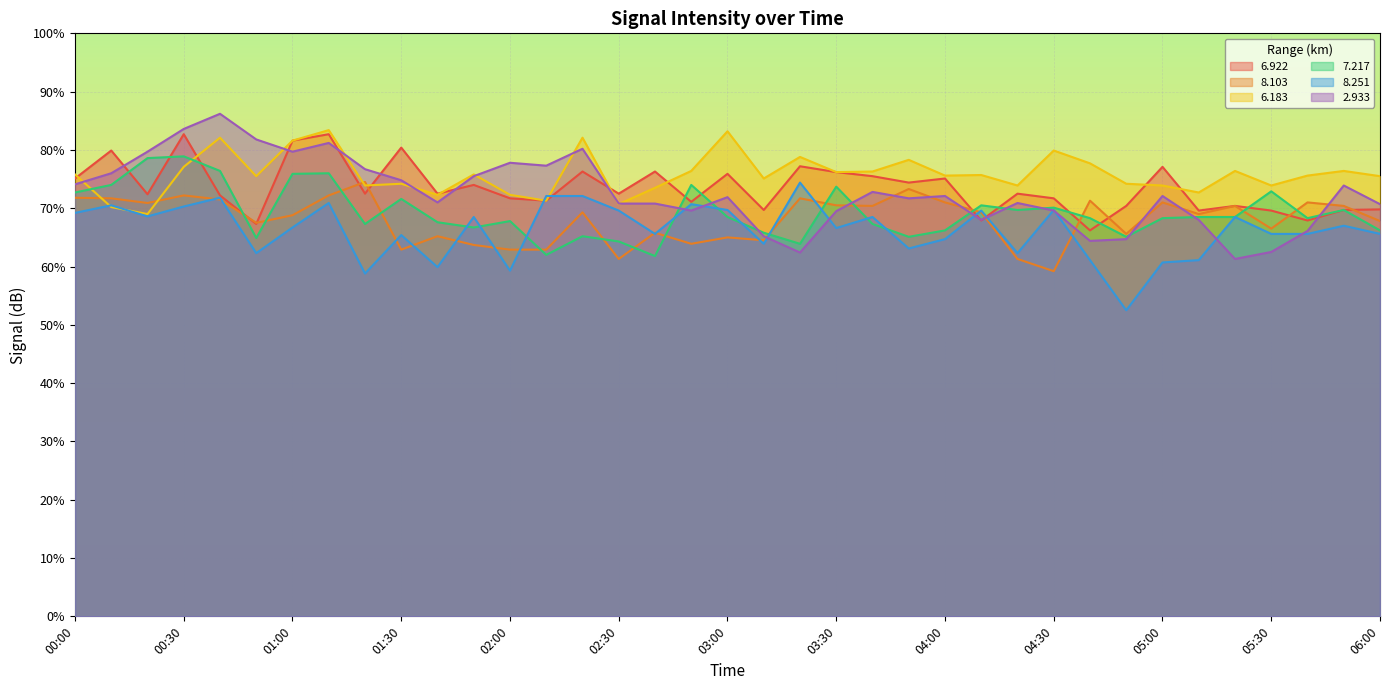

True or false:   7.217 and   6.922 intersect in this chart.

True